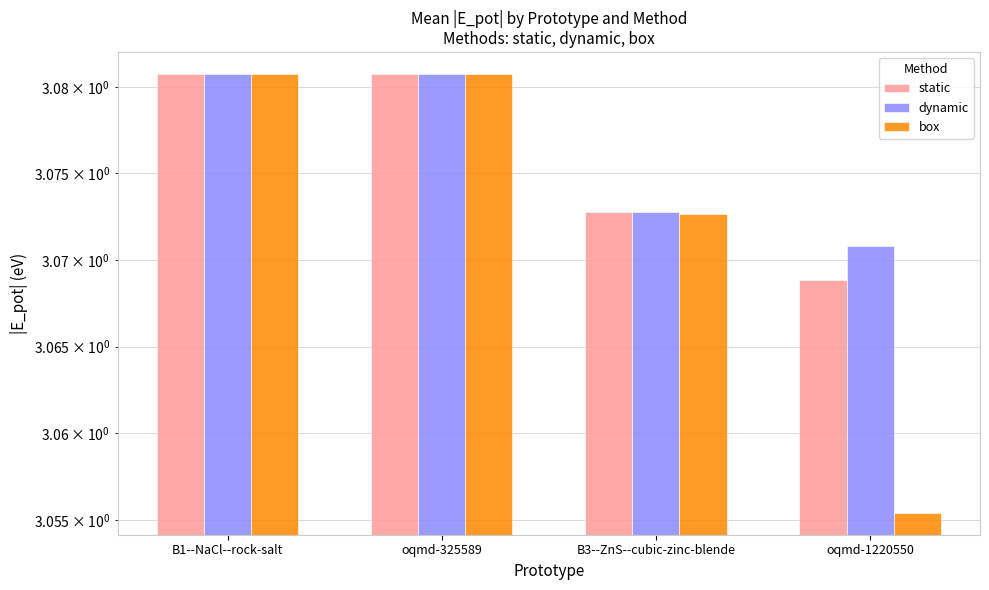

Is the value of dynamic at B1--NaCl--rock-salt greater than the value of box at B3--ZnS--cubic-zinc-blende?

Yes